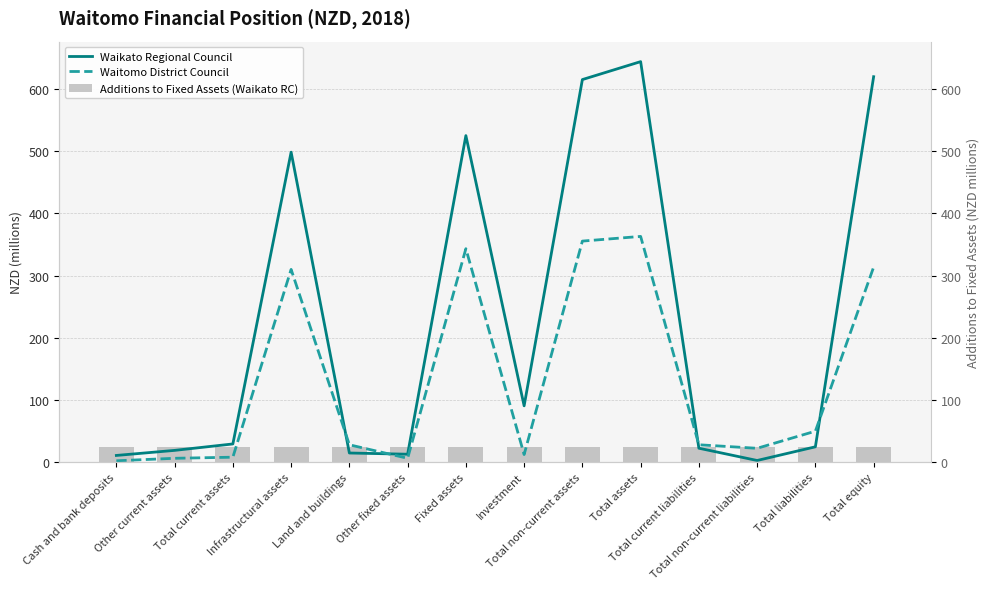

At how many categories does at least one series exceed 263?

5